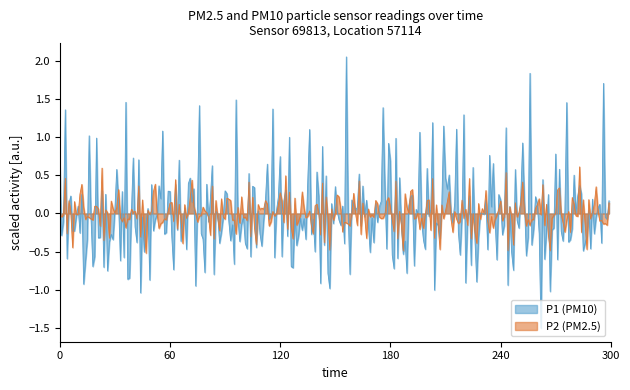

Which series has the widest spread of values?

P1 (PM10)